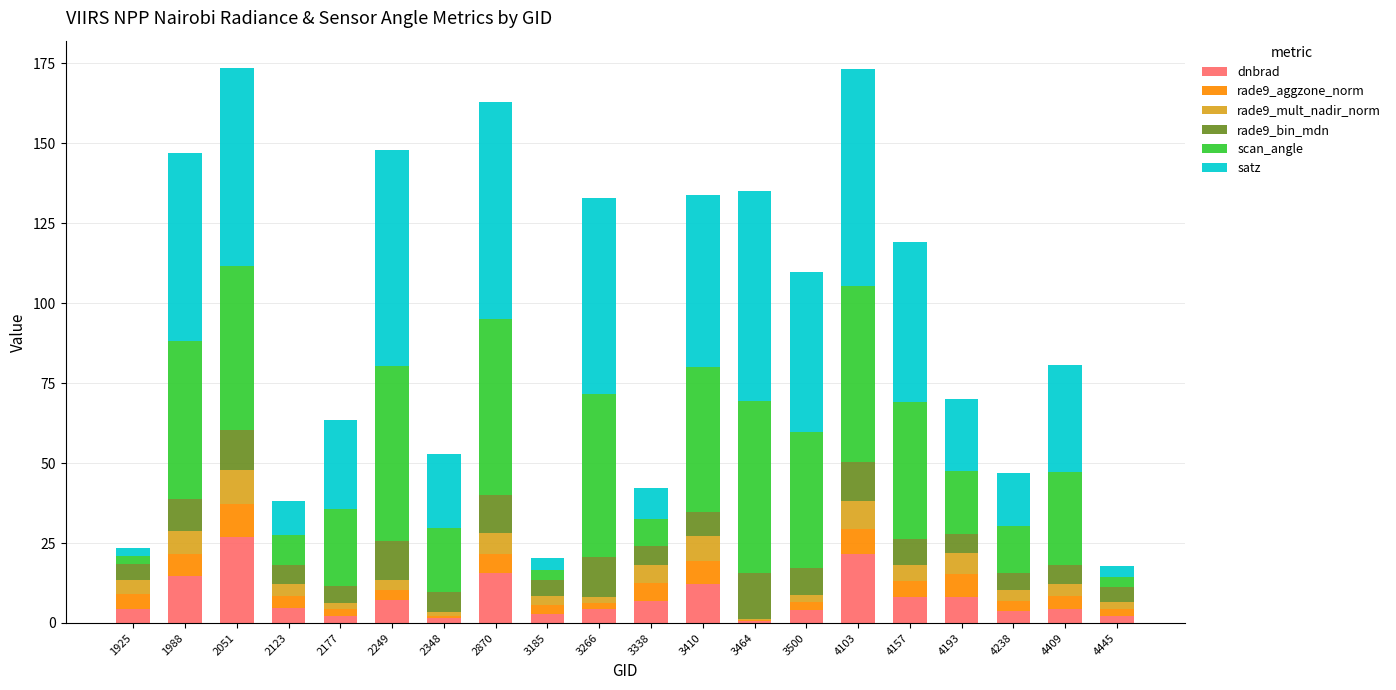

Is it true that dnbrad equals 4.5 at 4409?

True